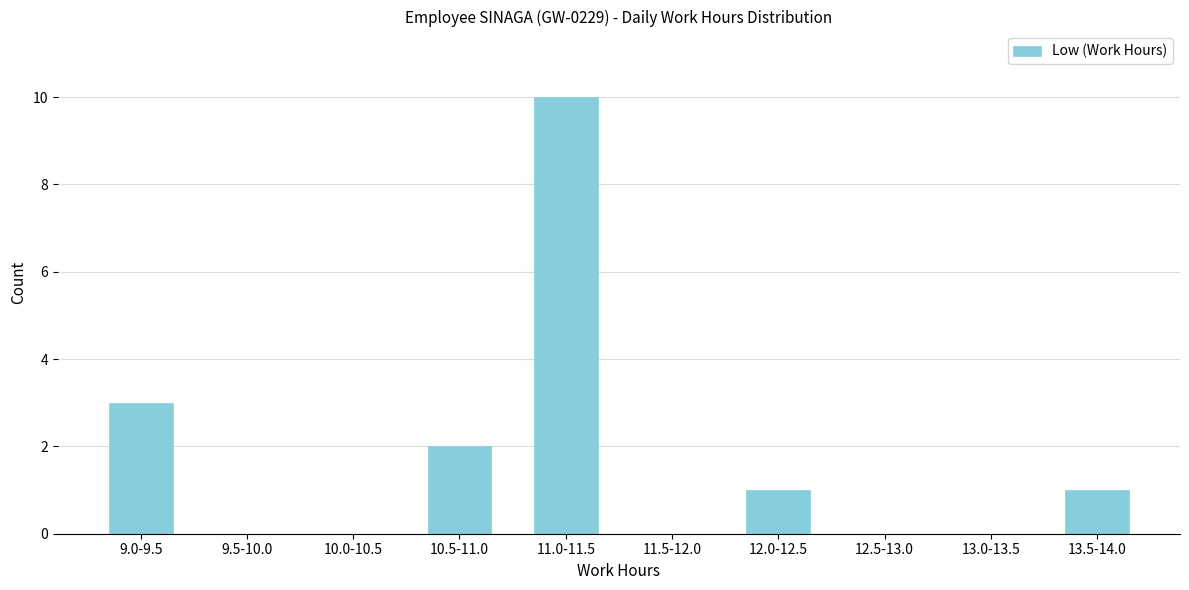

Reading left to right, what are all the values shown in this chart?

9.0-9.5=3	9.5-10.0=0	10.0-10.5=0	10.5-11.0=2	11.0-11.5=10	11.5-12.0=0	12.0-12.5=1	12.5-13.0=0	13.0-13.5=0	13.5-14.0=1